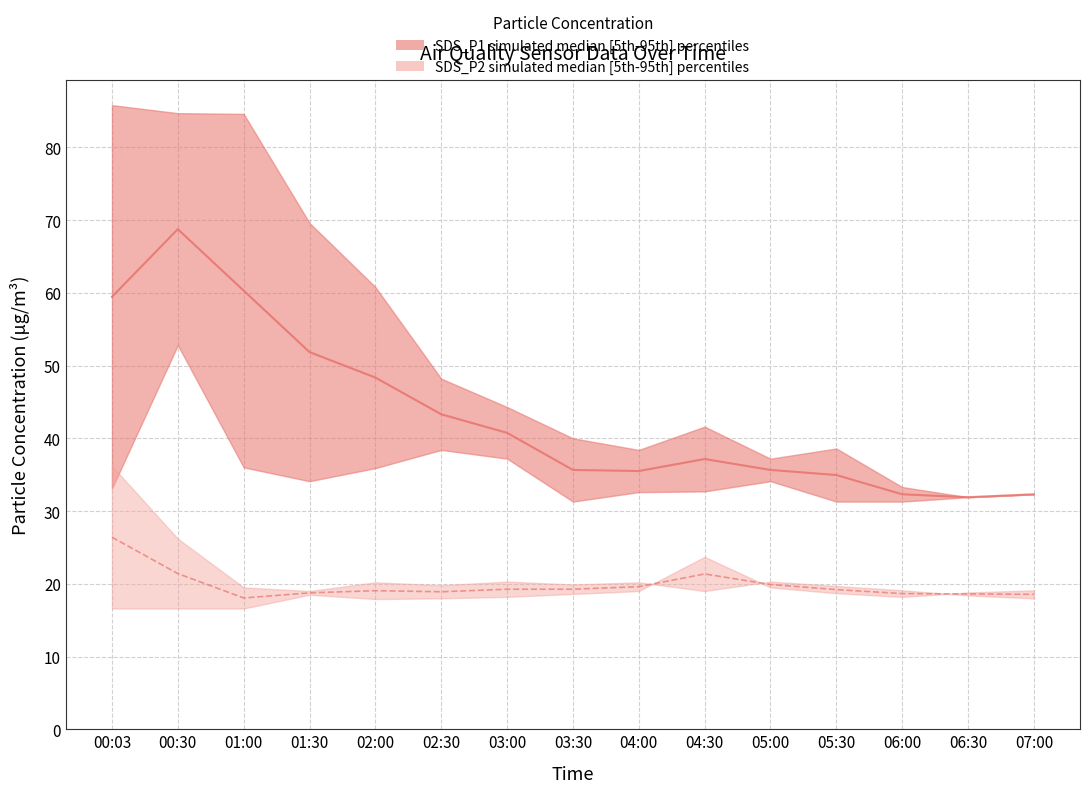

Where is SDS_P2_lower nearest to the value 20?

05:00